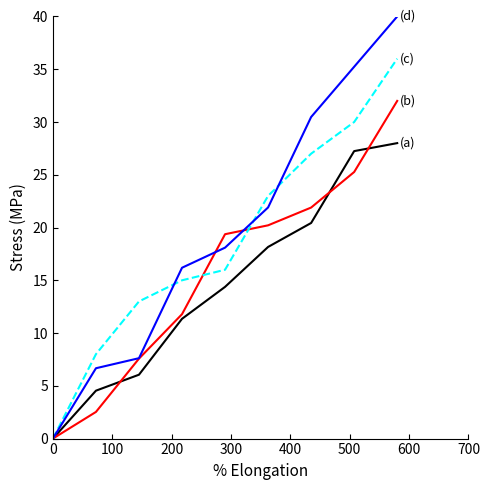

What is the maximum value shown in the chart?

40.0